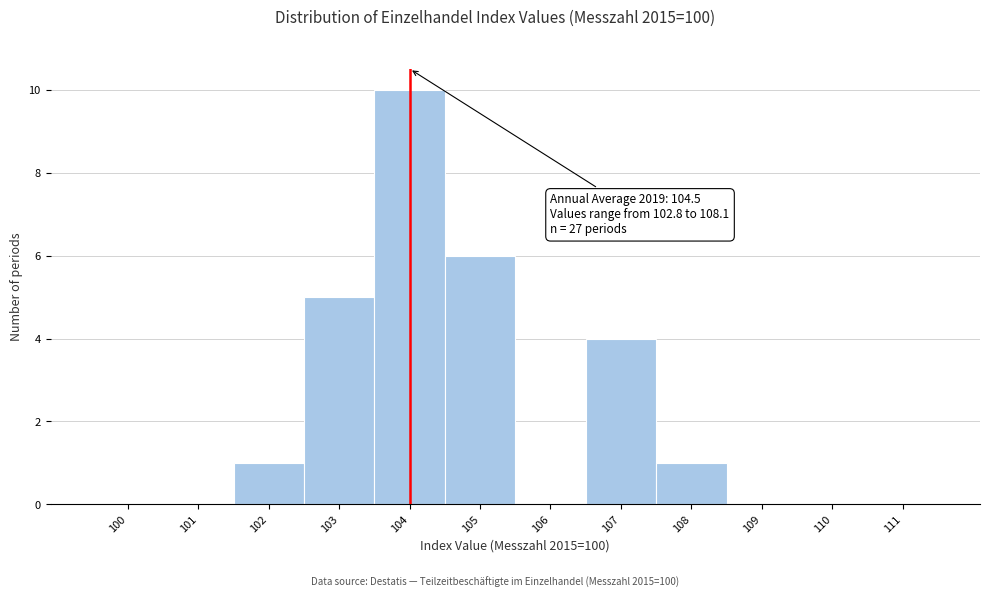

Reading right to left, what are all the values shown in this chart?

111=0	110=0	109=0	108=1	107=4	106=0	105=6	104=10	103=5	102=1	101=0	100=0